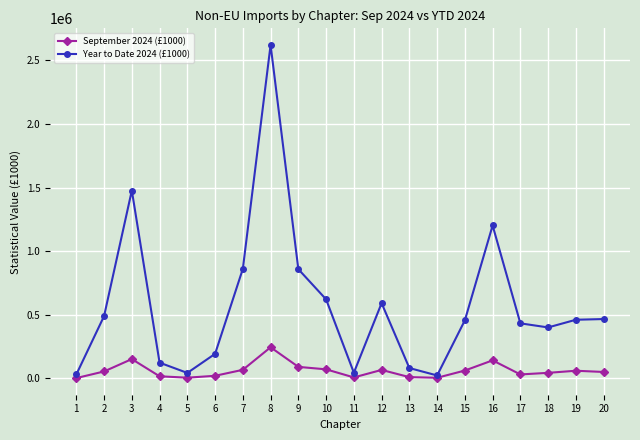

True or false: September 2024 (£1000) has more than 1 points higher than both neighbors.

True